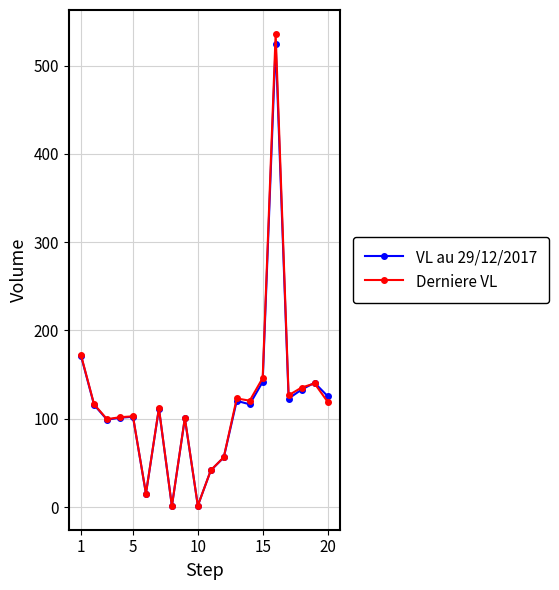

Count the number of categories in the chart.

20